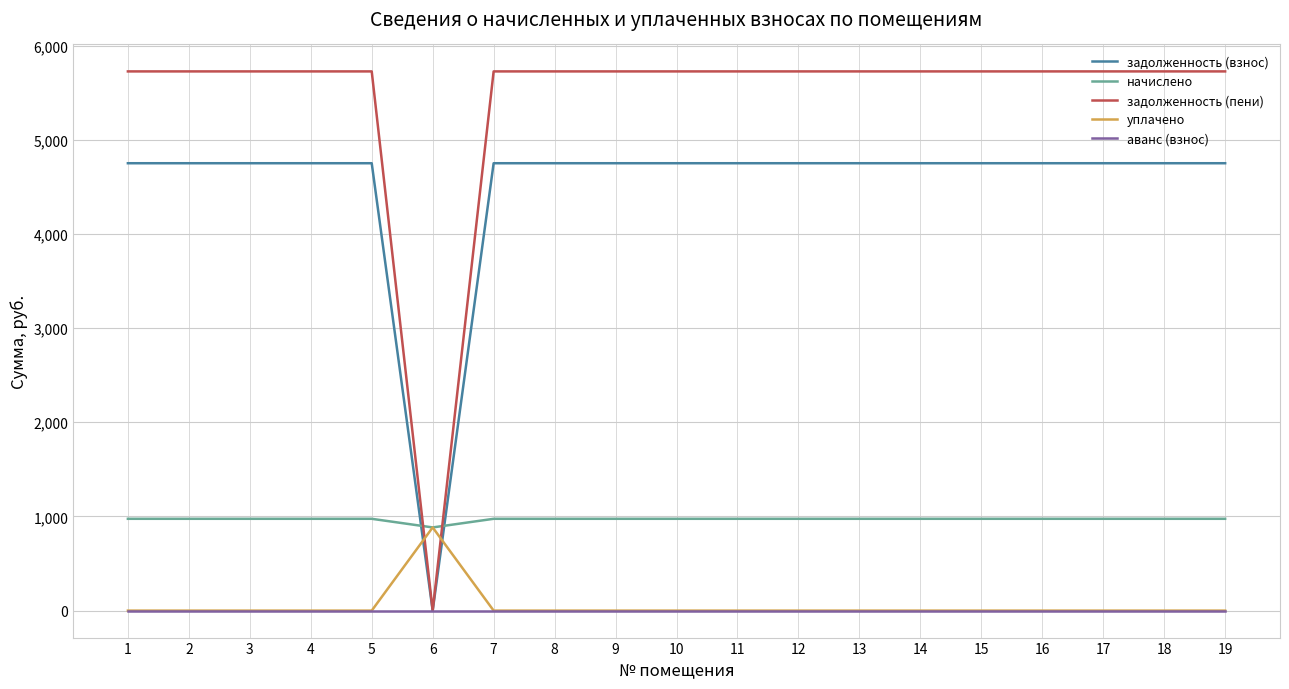

The задолженность (взнос) series shows 4750.5 at 14. True or false?

True